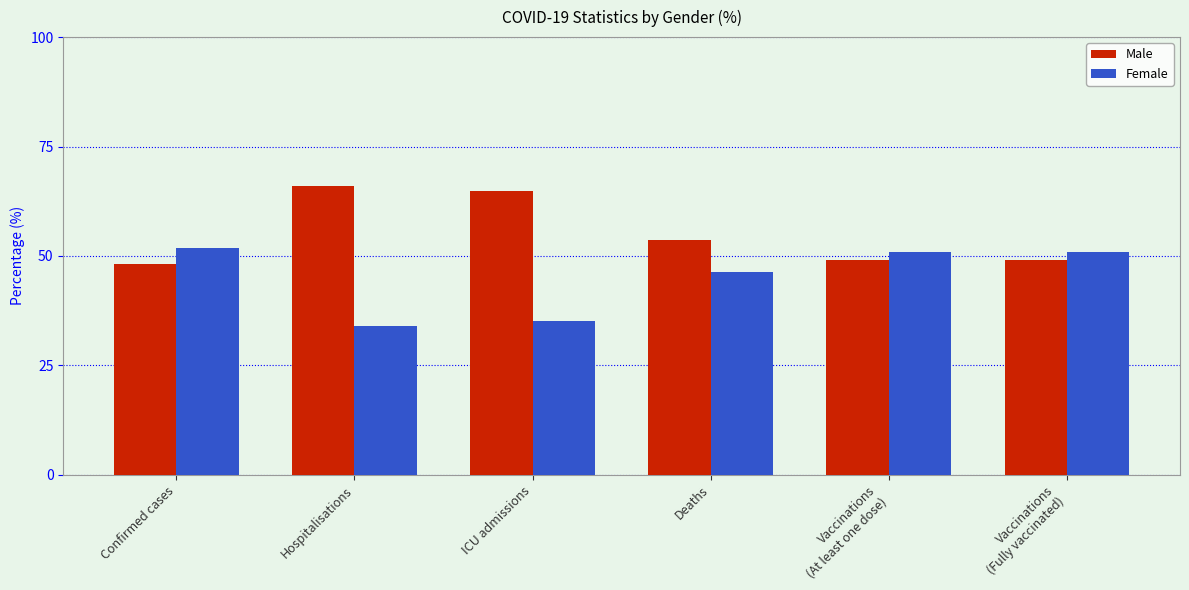

What is the maximum value for Female?

51.9